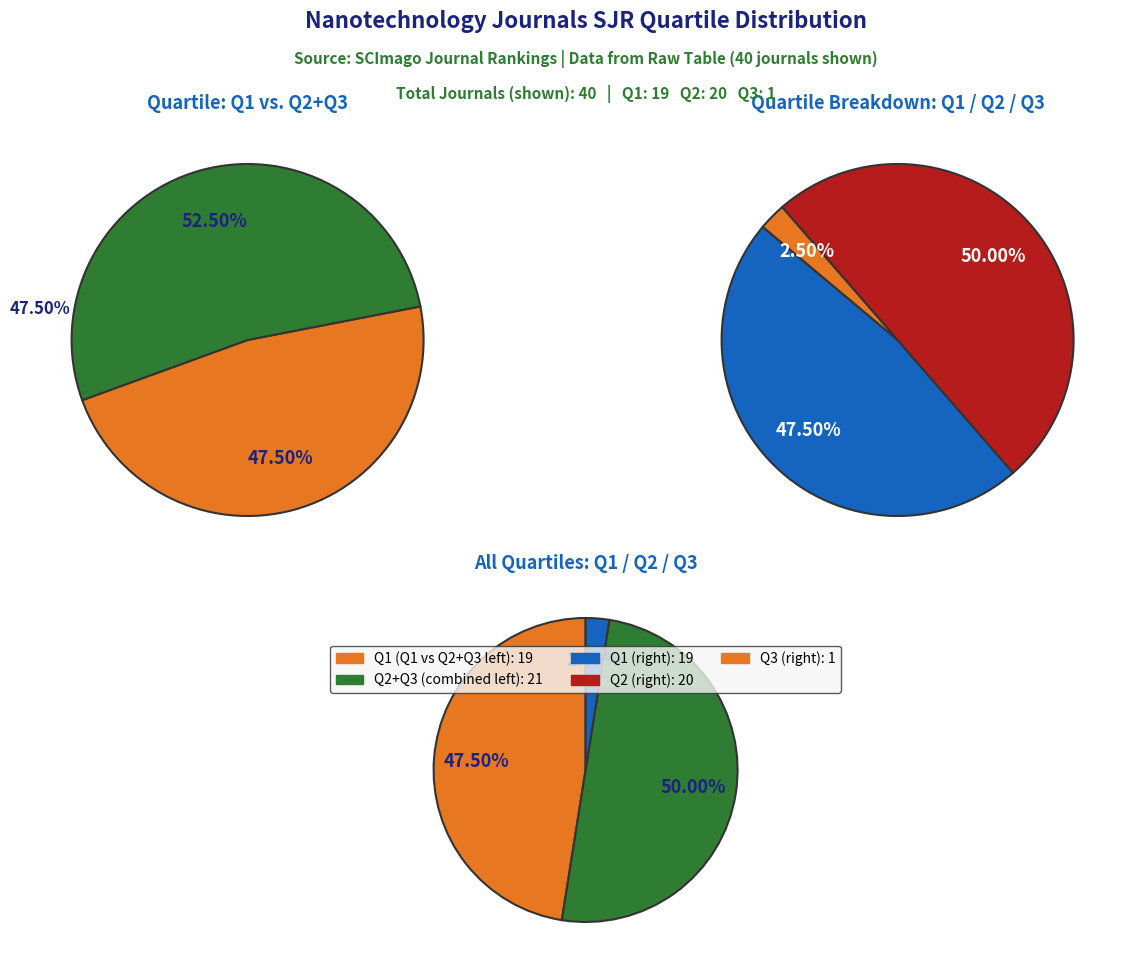

Approximately how many times larger is the value at Q3 compared to Q2?

0.1